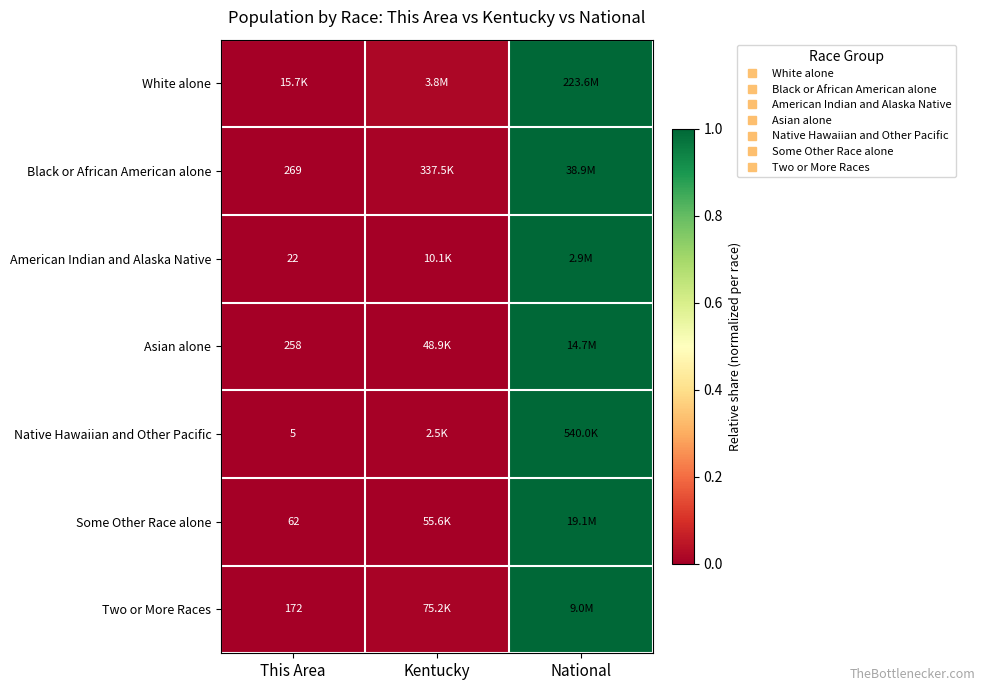

Is it true that Black or African American alone equals 0.0 at This Area?

False